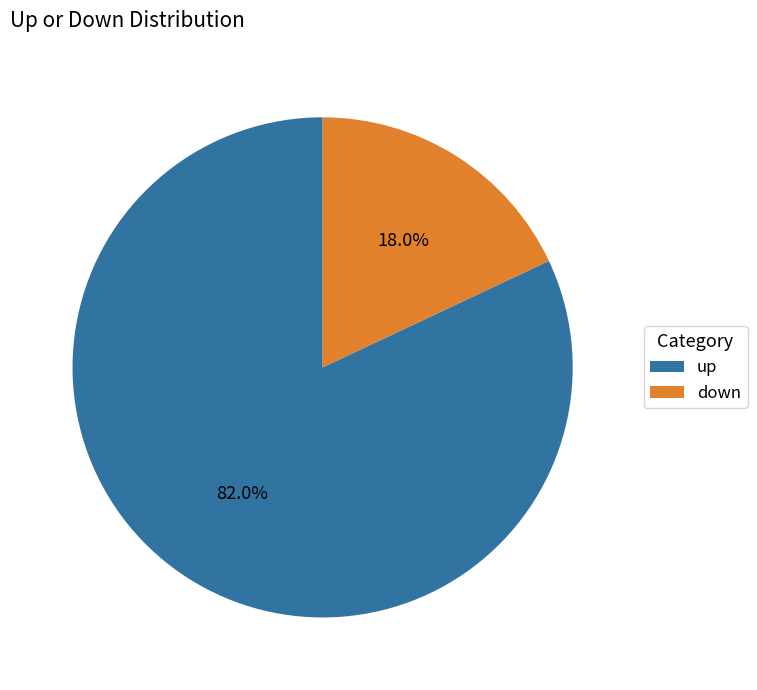

To the nearest percent, what is the difference between the up and down slice percentages?

64%